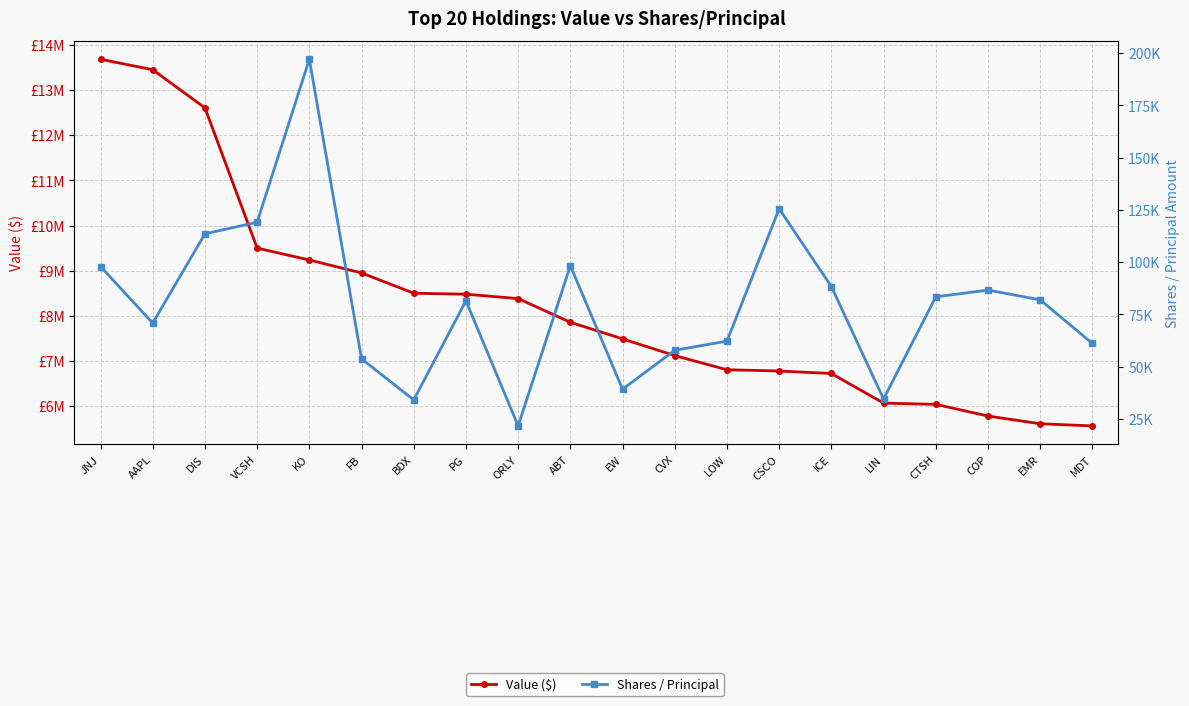

Reading left to right, list all the values displayed in this chart.

Value ($): JNJ=13683000	AAPL=13451000	DIS=12606000	VCSH=9500000	KO=9237000	FB=8950000	BDX=8501000	PG=8479000	ORLY=8382000	ABT=7858000	EW=7490000	CVX=7120000	LOW=6806000	CSCO=6778000	ICE=6723000	LIN=6067000	CTSH=6040000	COP=5781000	EMR=5610000	MDT=5562000
Shares / Principal: JNJ=97880	AAPL=70814	DIS=113534	VCSH=119103	KO=197112	FB=53691	BDX=34040	PG=81486	ORLY=21586	ABT=98293	EW=39146	CVX=57802	LOW=62170	CSCO=125544	ICE=88292	LIN=34488	CTSH=83370	COP=86615	EMR=81939	MDT=61064